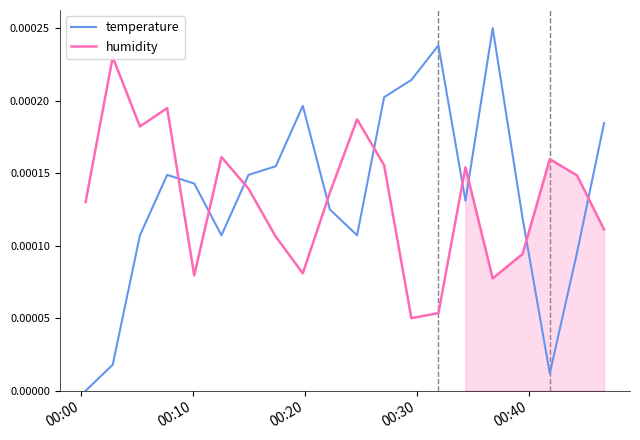

Which series ends up on top after the final intersection of humidity and temperature?

temperature